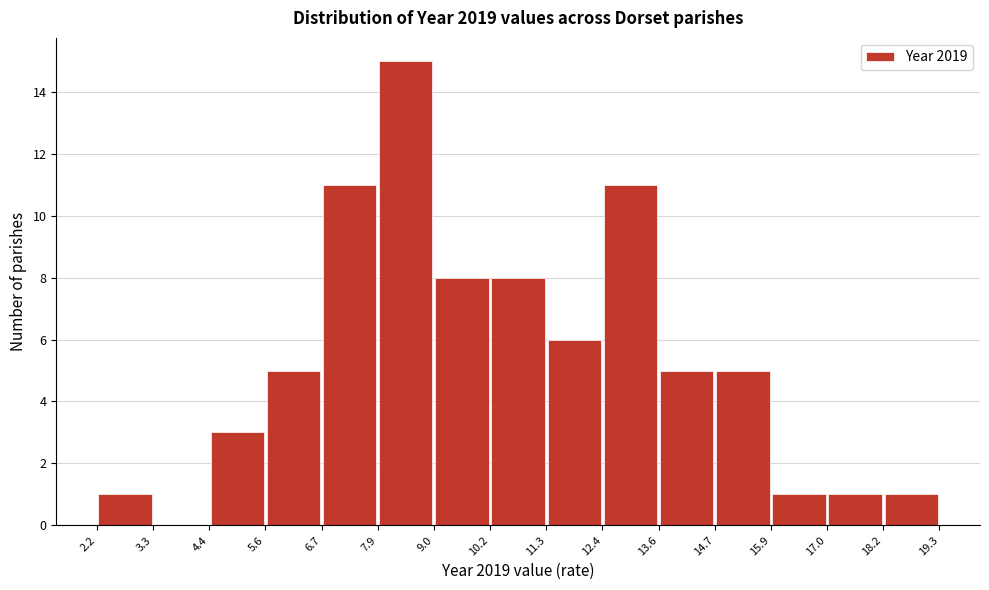

Reading left to right, list every bar in this chart as the range it spans on the x-axis followed by its height. The values are not printed on the chart, so give them approximately, as read against the axis.

2.2 to 3.3: 1
3.3 to 4.4: 0
4.4 to 5.6: 3
5.6 to 6.7: 5
6.7 to 7.9: 11
7.9 to 9.0: 15
9.0 to 10.2: 8
10.2 to 11.3: 8
11.3 to 12.4: 6
12.4 to 13.6: 11
13.6 to 14.7: 5
14.7 to 15.9: 5
15.9 to 17.0: 1
17.0 to 18.2: 1
18.2 to 19.3: 1